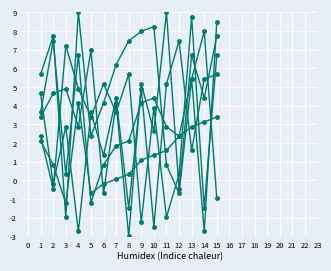

Does the chart display data point markers on the line(s)?

Yes